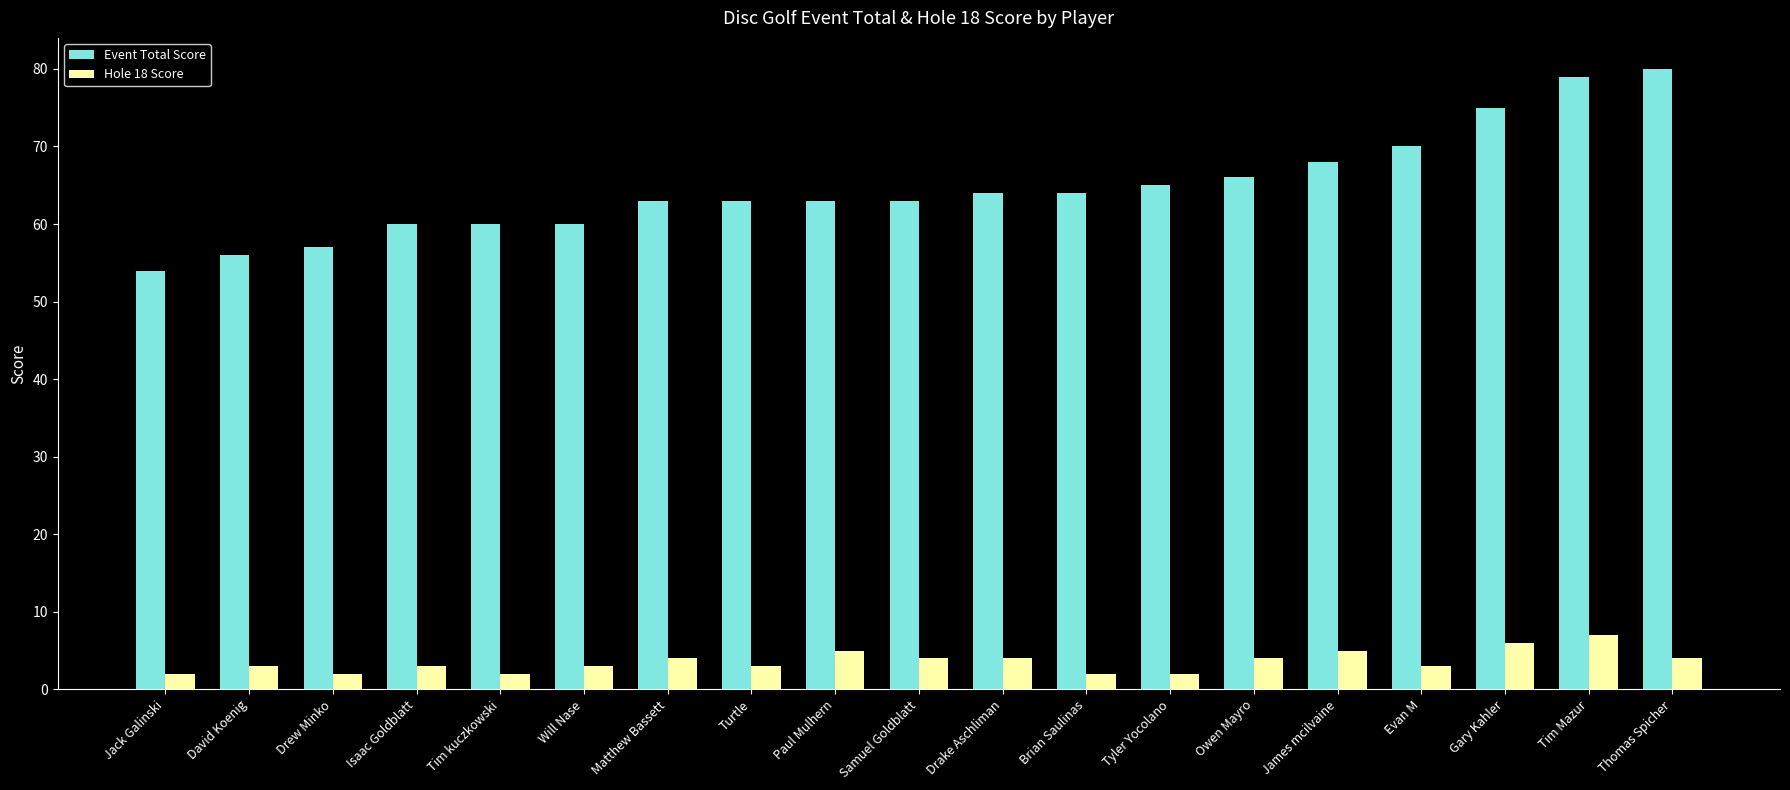

What is the maximum value for Event Total Score?

80